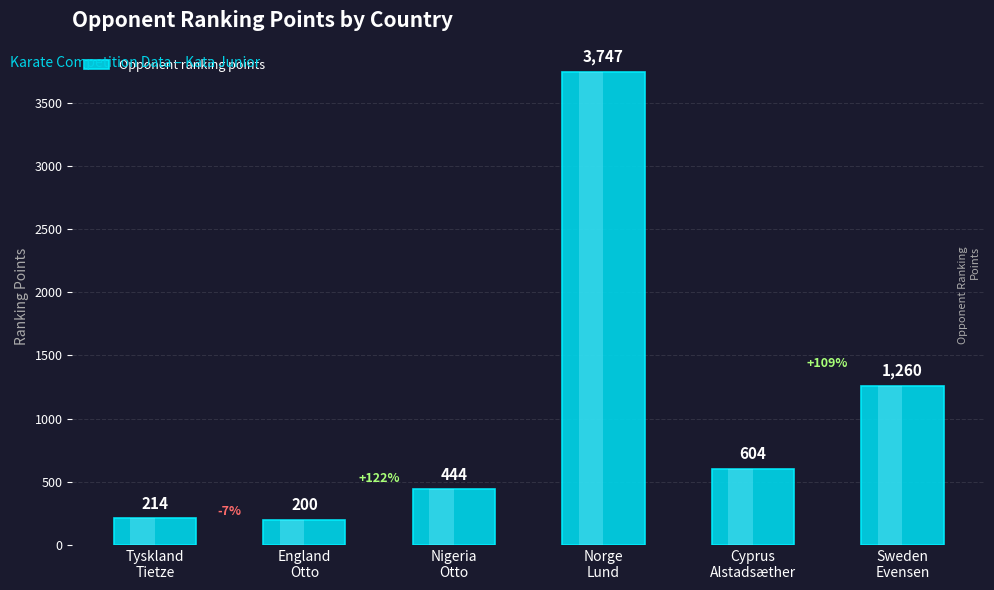

The chart shows a value of 276 at Cyprus
Alstadsæther. True or false?

False